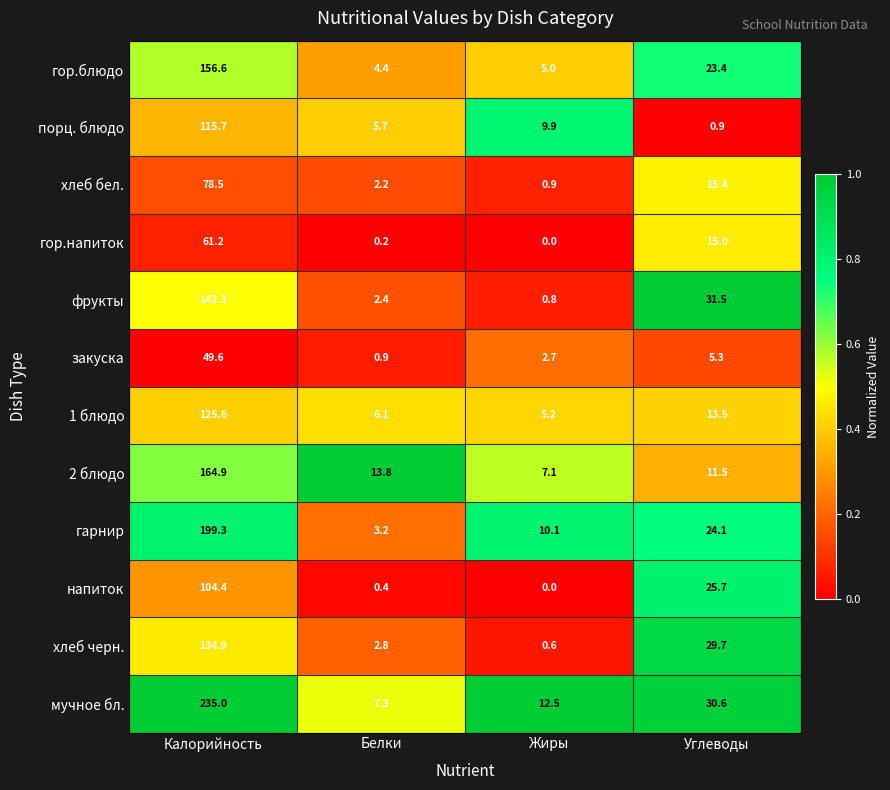

Rank the series at Углеводы from highest to lowest value.

фрукты, мучное бл., хлеб черн., напиток, гарнир, гор.блюдо, хлеб бел., гор.напиток, 1 блюдо, 2 блюдо, закуска, порц. блюдо